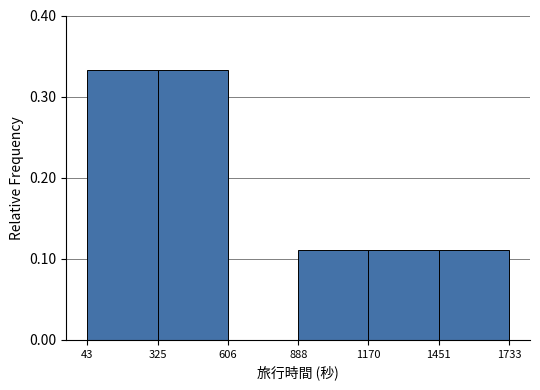

Reading left to right, transcribe this chart: for each bar, give the range it covers on the x-axis and its height. The values are not printed on the chart, so give them approximately, as read against the axis.

43 to 325: 0.33
325 to 606: 0.33
606 to 888: 0
888 to 1170: 0.11
1170 to 1451: 0.11
1451 to 1733: 0.11